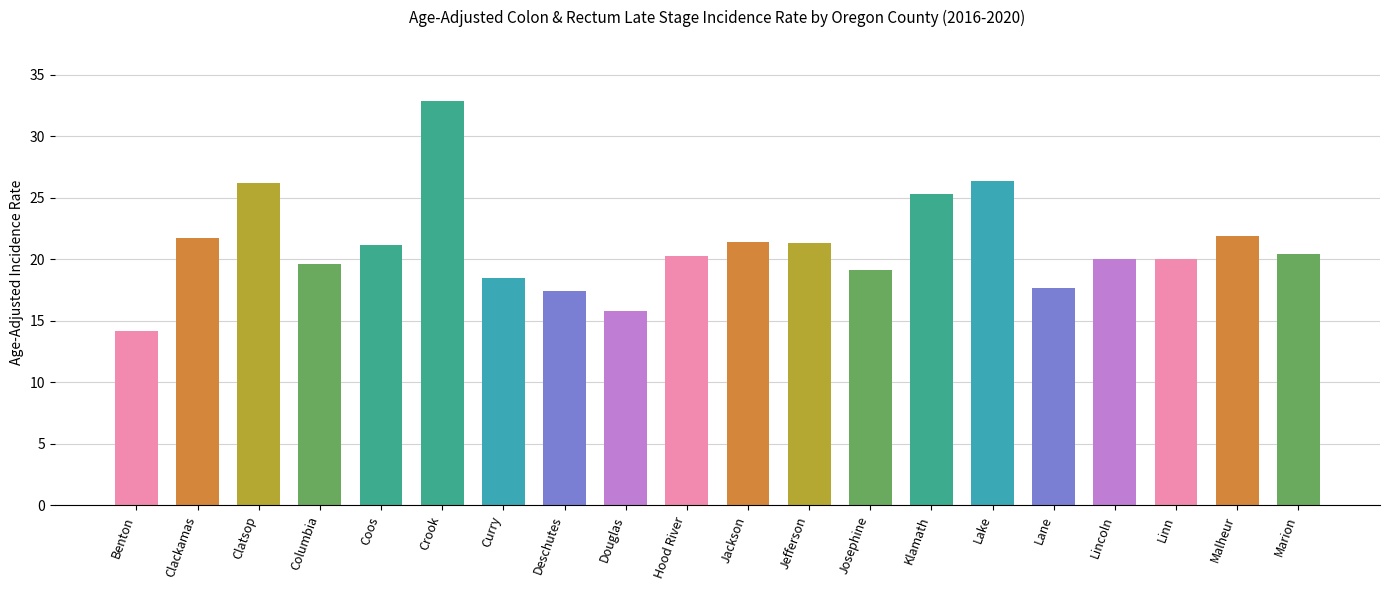

What is the sum of all values?

421.3